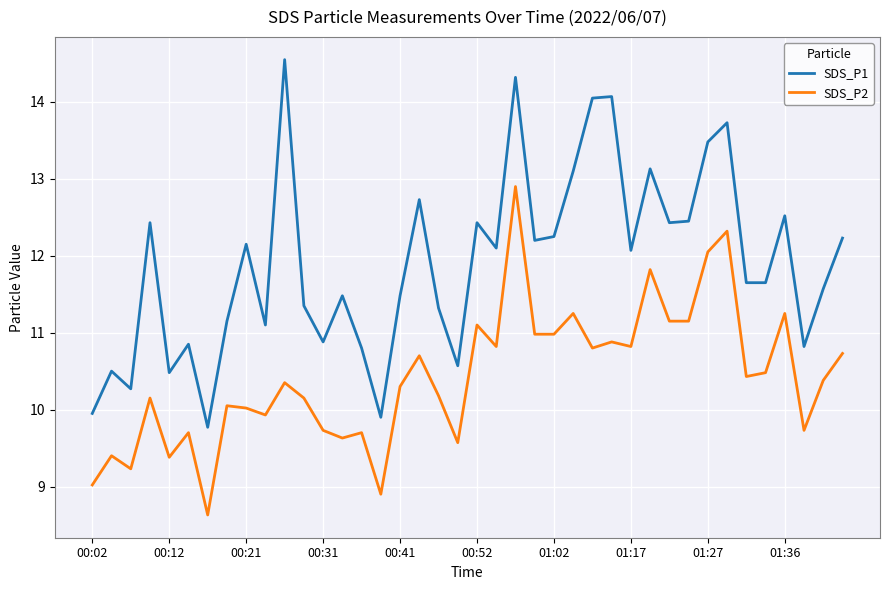

True or false: SDS_P2 and SDS_P1 intersect in this chart.

False